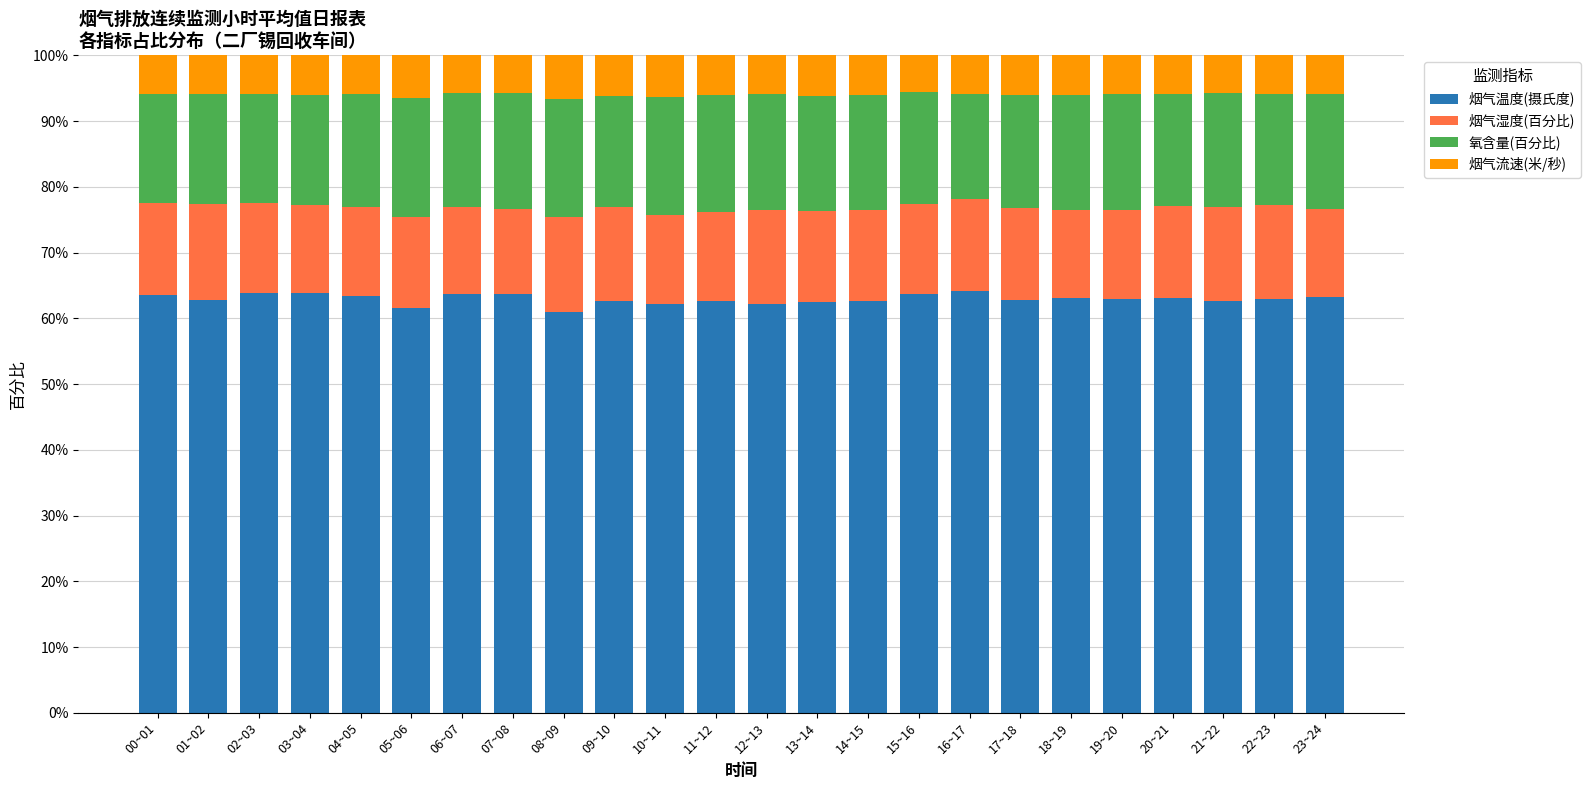

What is the value of the 烟气温度(摄氏度) bar at the 15th from the left?

62.7